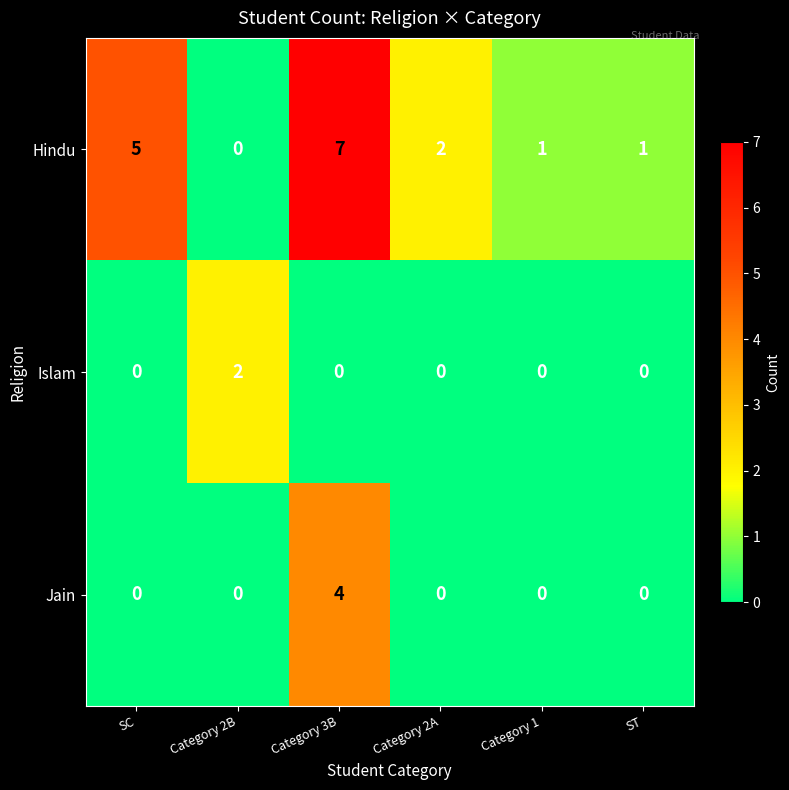

Count the Jain values in the range 0 to 1.

5